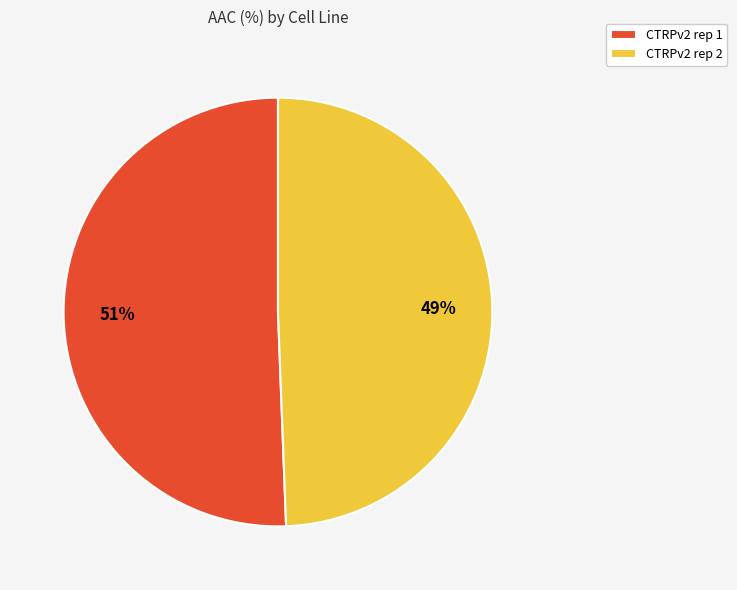

Is it true that CTRPv2 rep 1 is 51% of the pie?

True